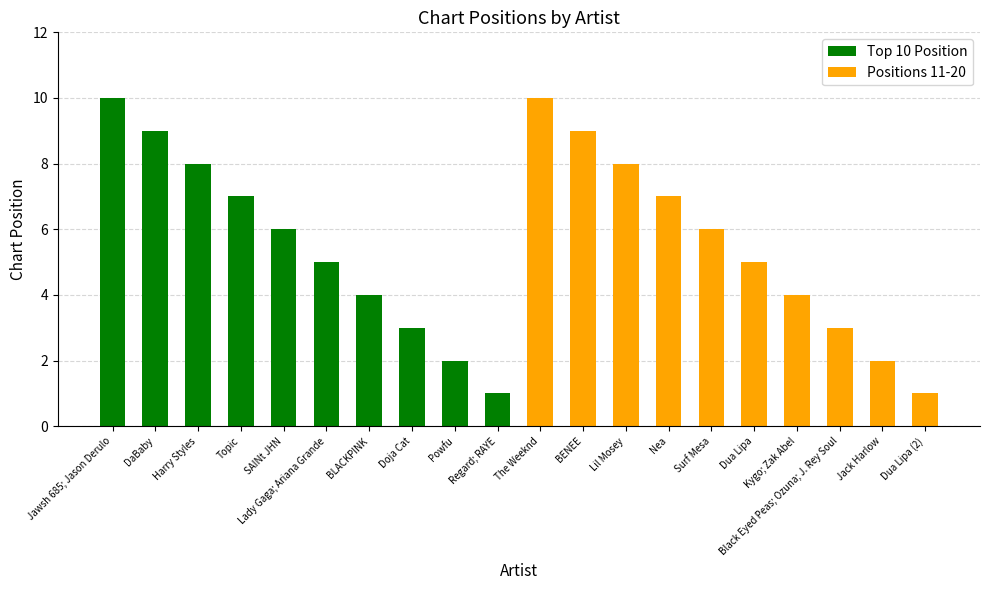

What is the total value across all series at Black Eyed Peas; Ozuna; J. Rey Soul?

3